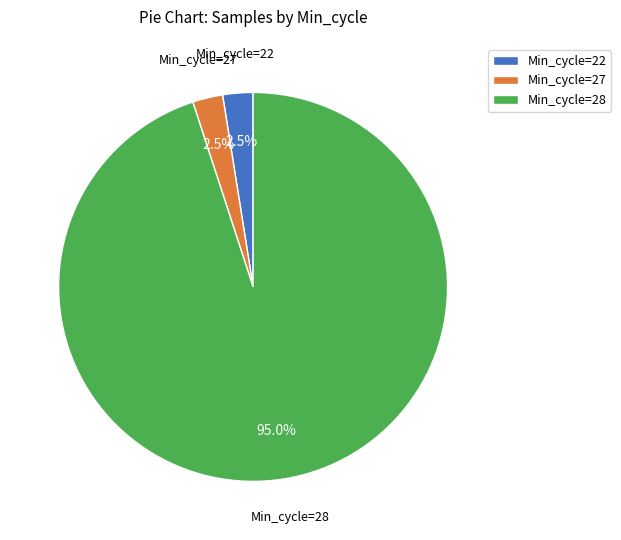

Which category has the biggest portion of the pie?

Min_cycle=28